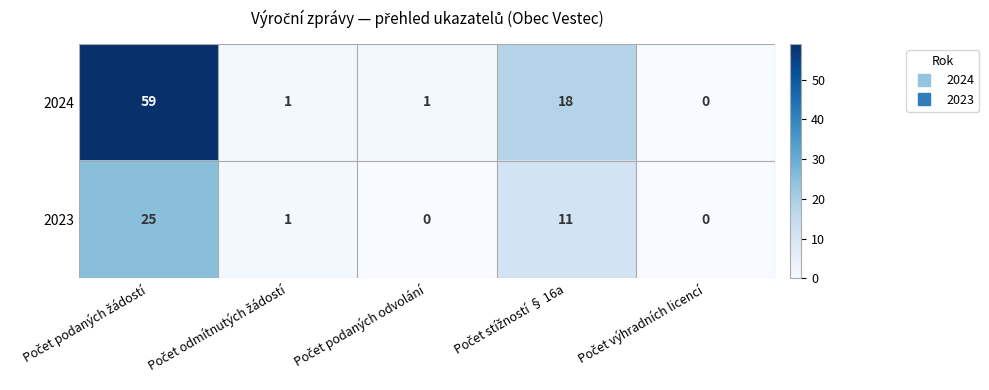

List the series in order of their overall mean, lowest first.

2023, 2024